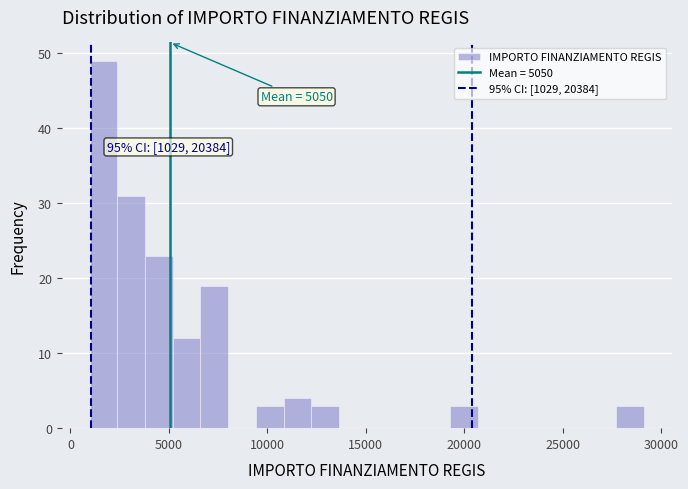

Read against the x-axis, roughly where is the centre of the tallest bar?

1500